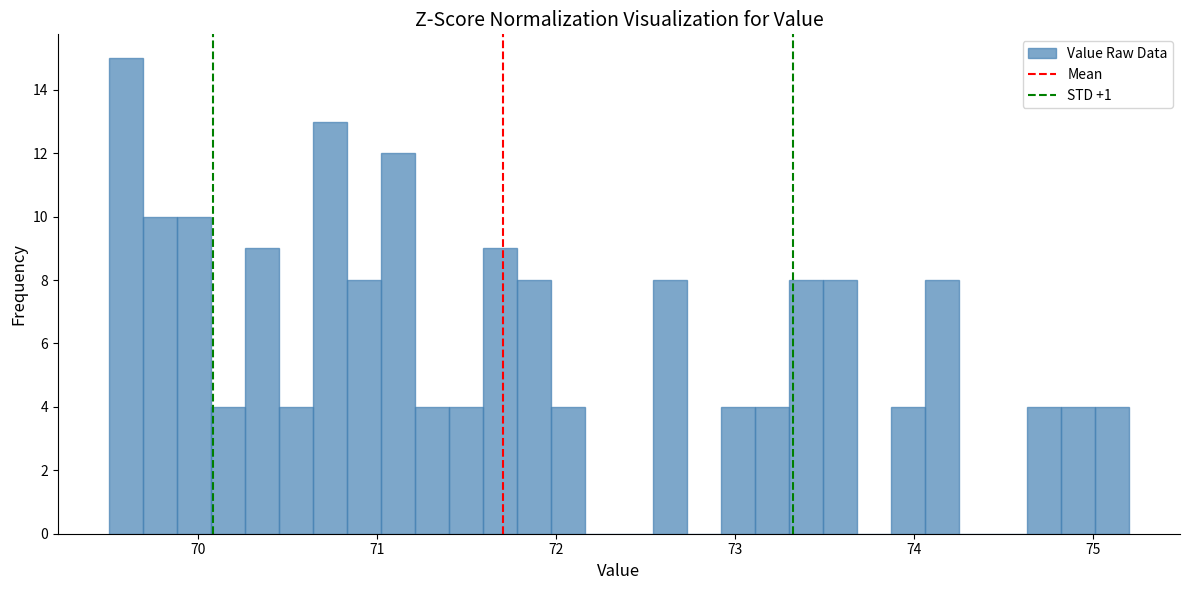

Around what value on the x-axis is the tallest bar? Give the approximate position of its centre, as read against the axis.

69.6